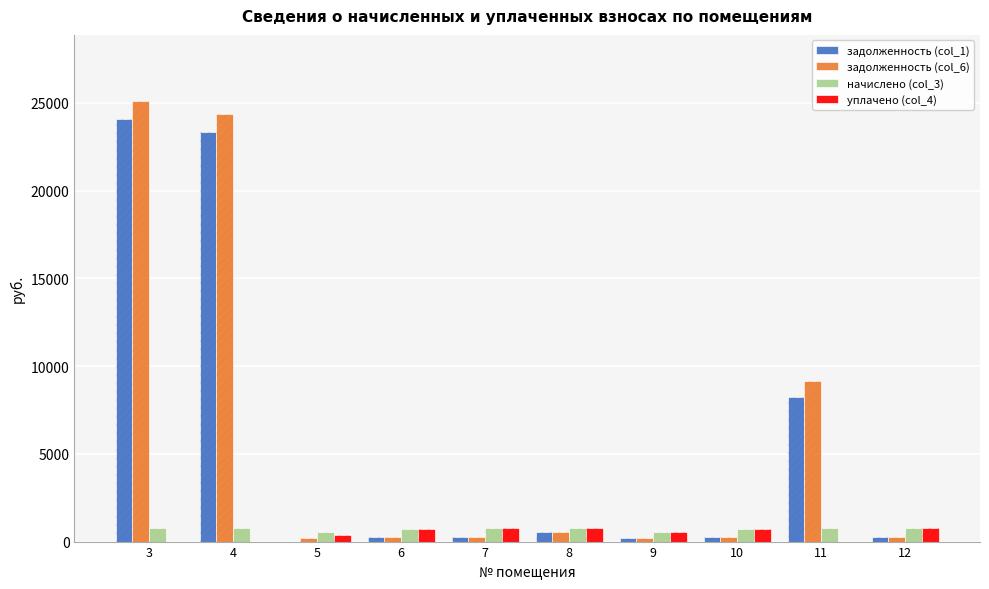

Is it true that уплачено (col_4) equals 0.0 at 3?

True